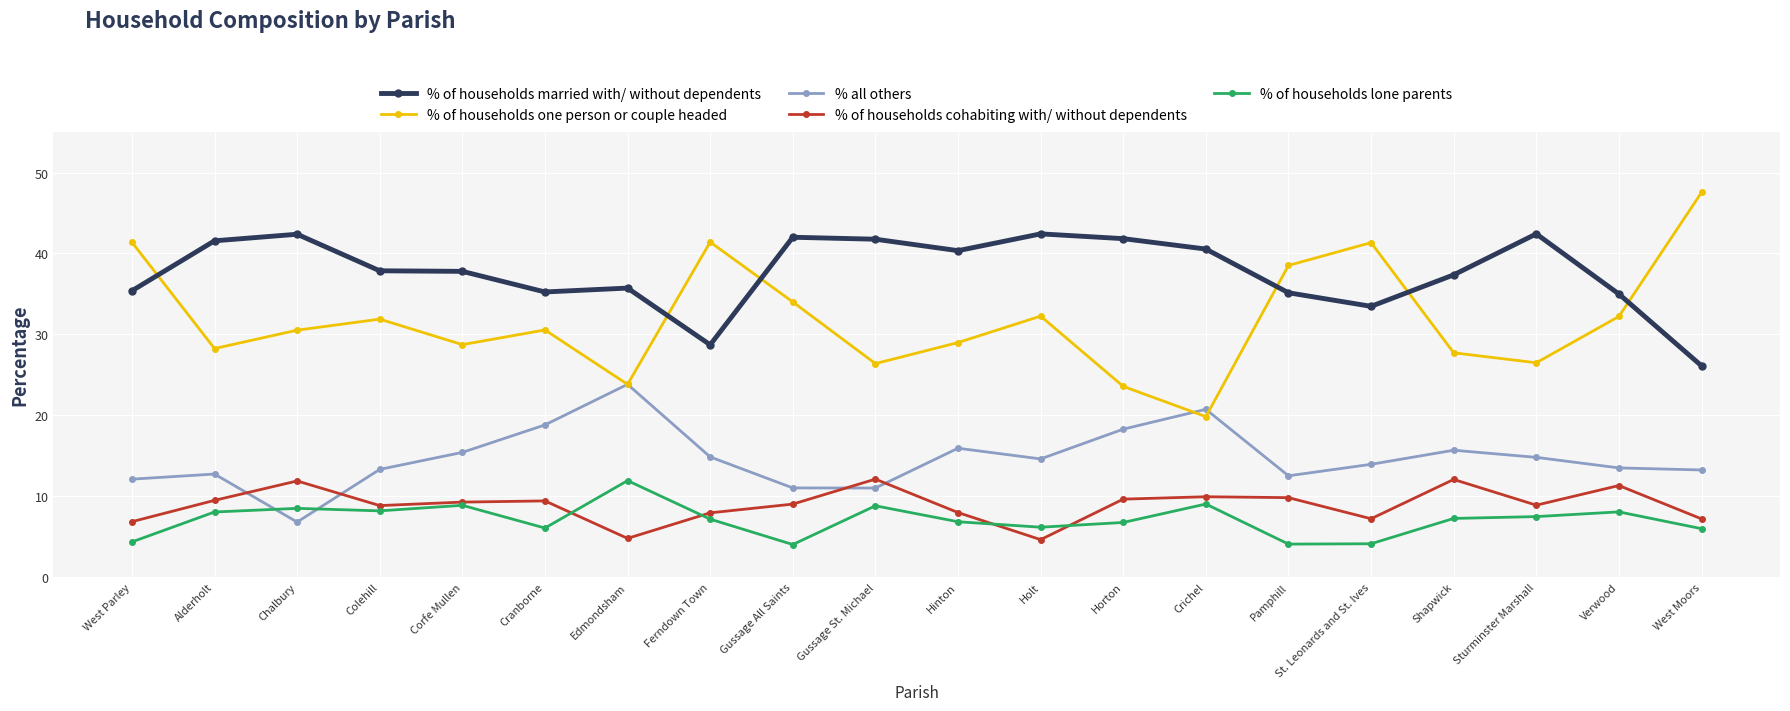

Which series has the largest total across all categories?

% of households married with/ without dependents